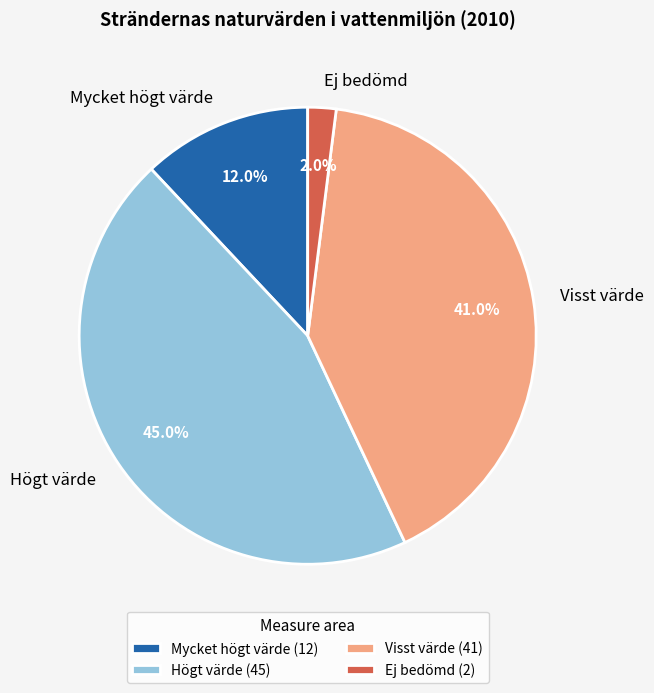

How many slices are in this pie chart?

4